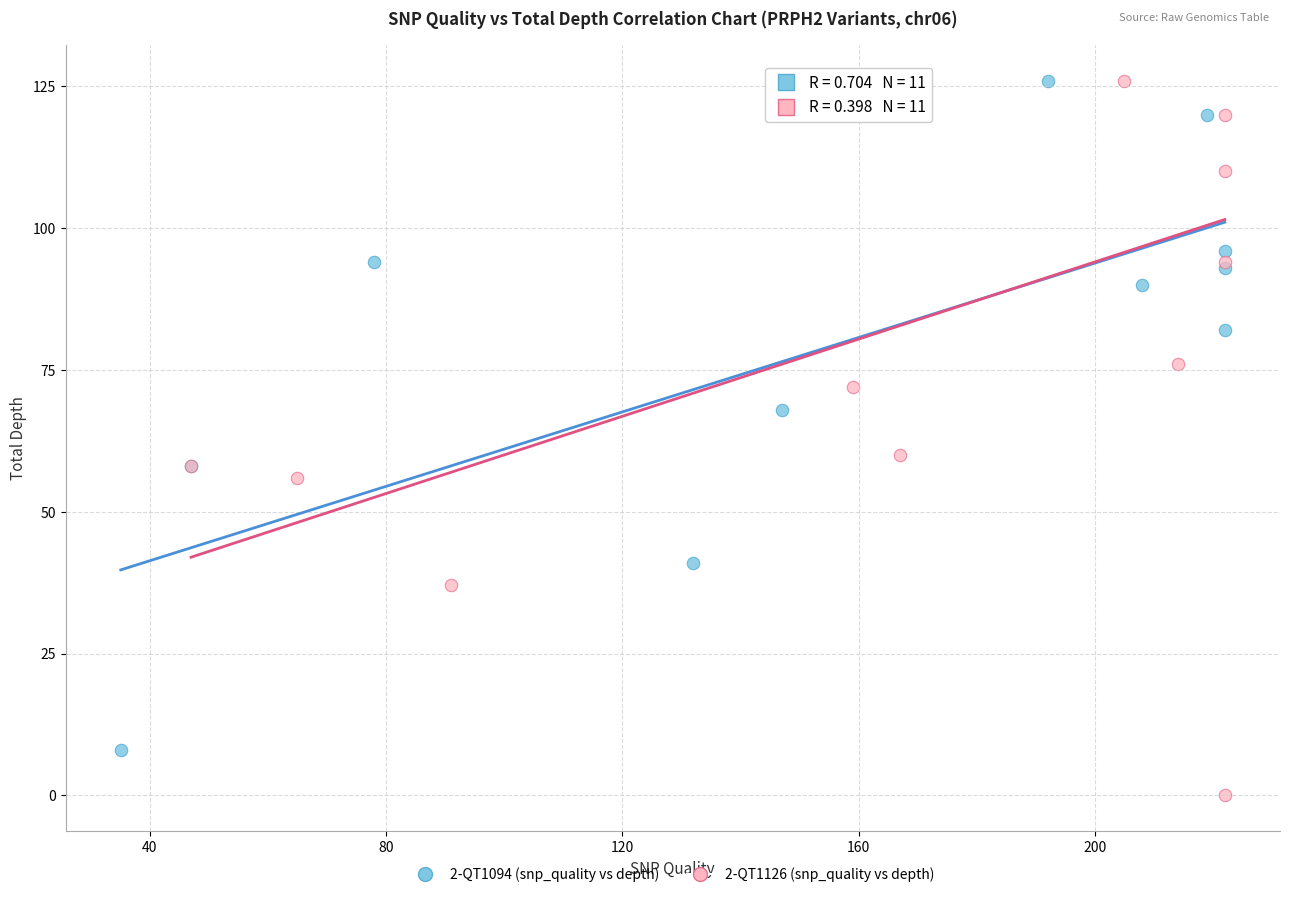

Which series has the widest spread of Y values?

2-QT1126 (snp_quality vs depth)